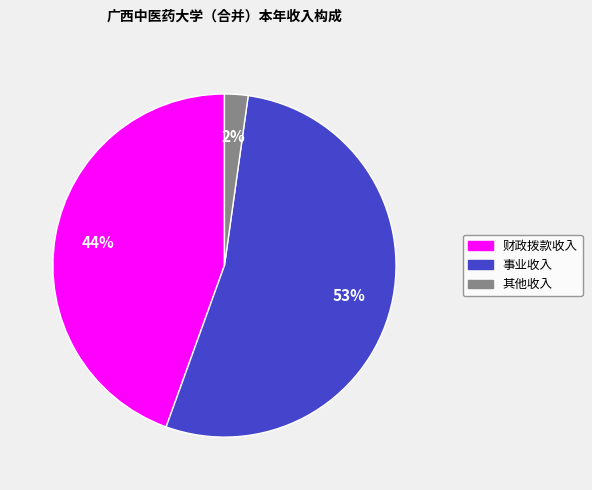

To the nearest percent, what is the difference between the 事业收入 and 财政拨款收入 slice percentages?

9%